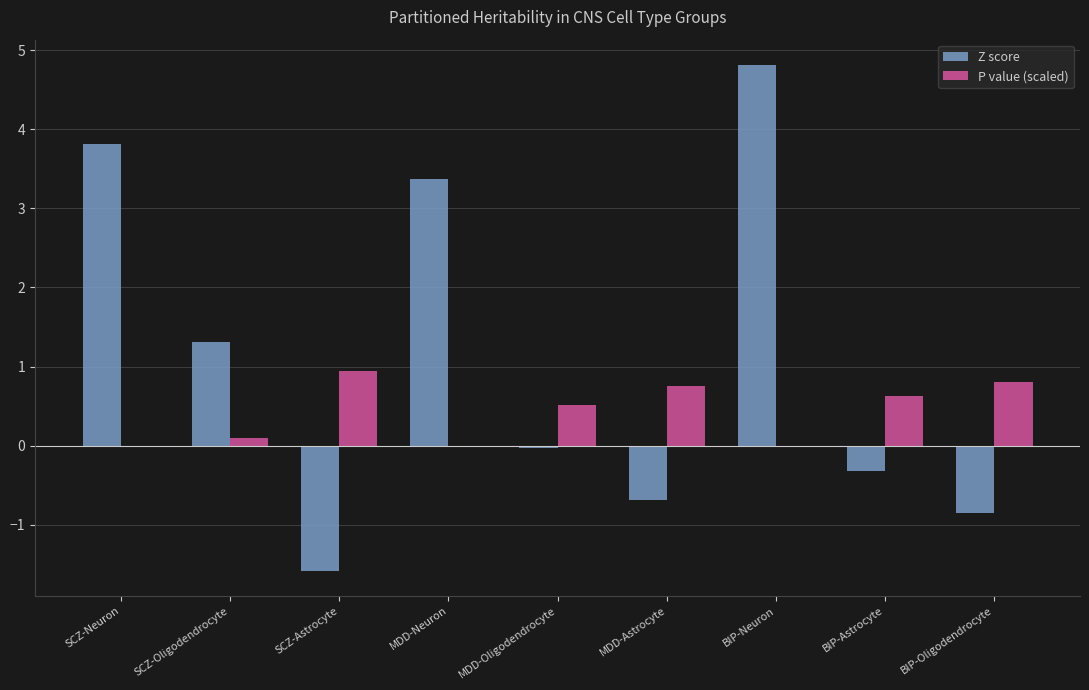

True or false: P value (scaled) has a value of 0.5 at MDD-Astrocyte.

False